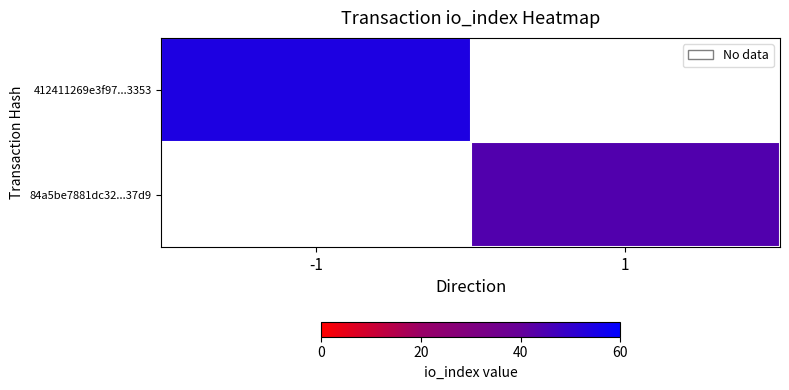

Which label corresponds to the smallest value in the chart?

1